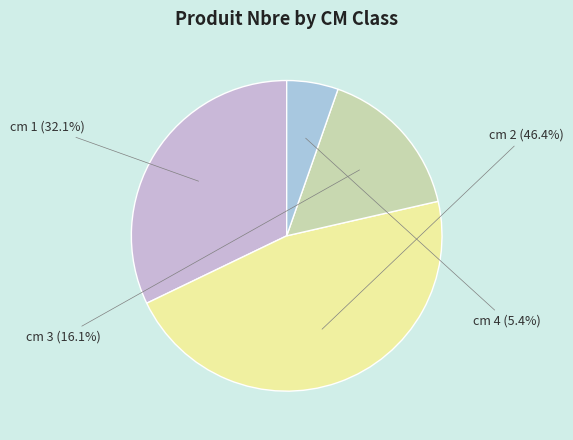

What is the largest slice in the pie chart?

cm 2